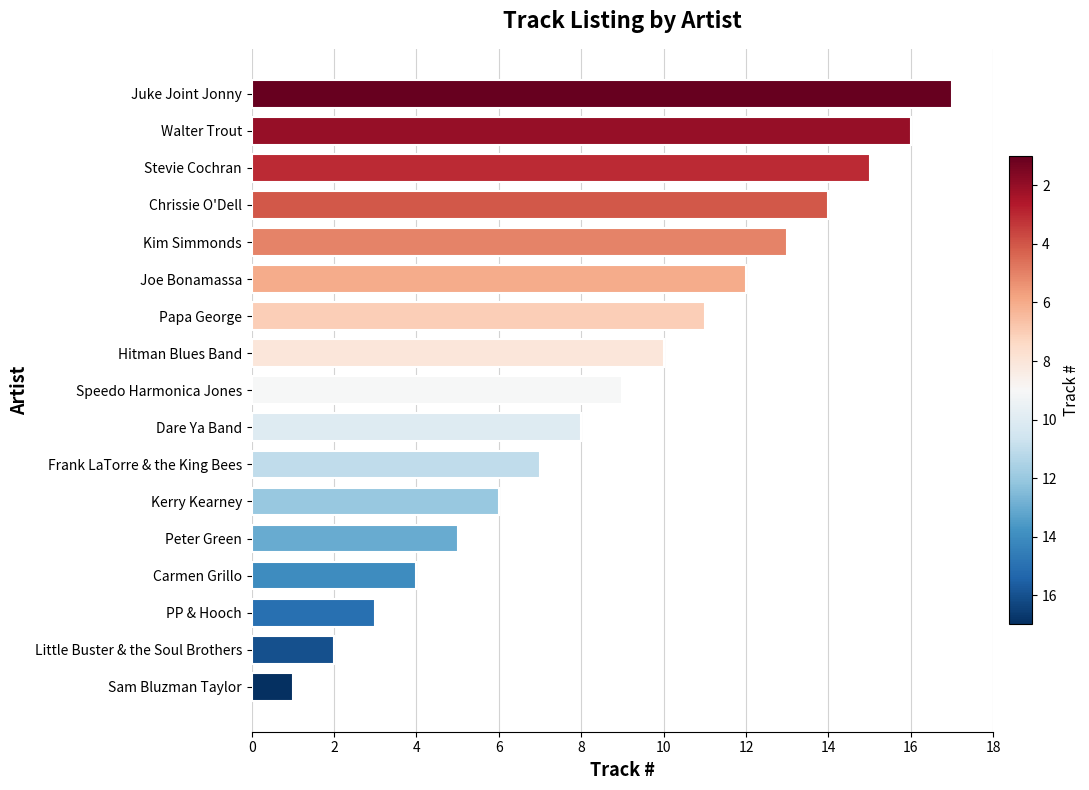

The value at PP & Hooch is 2. True or false?

False